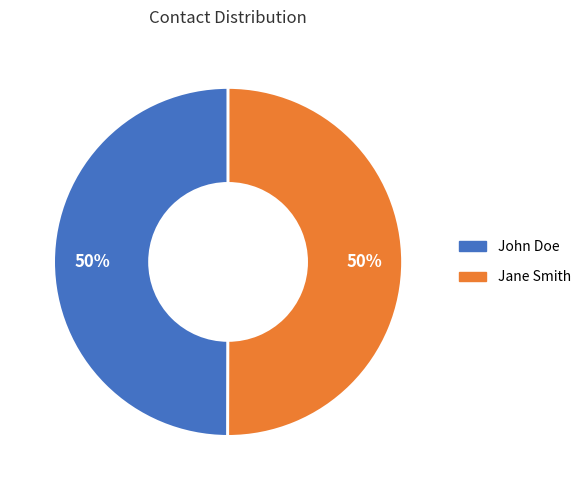

What is the ratio of the value at John Doe to the value at Jane Smith?

1.0